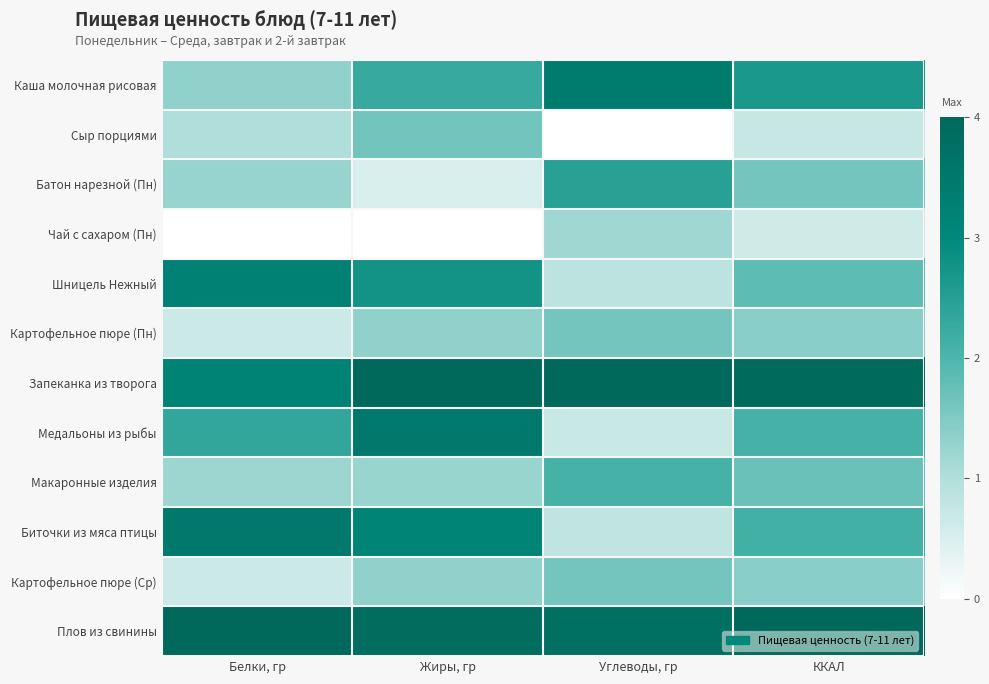

What is the difference between the highest and lowest values at ККАЛ?

3.4